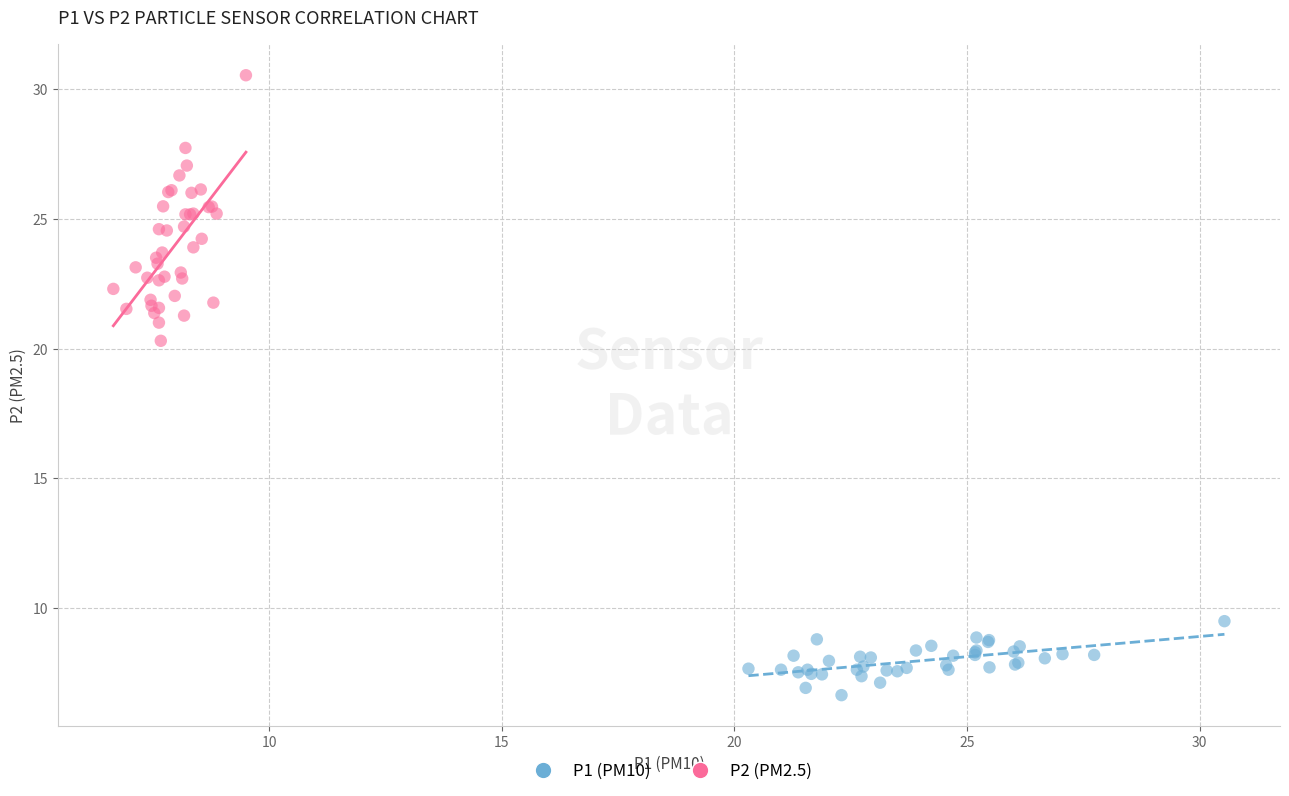

Which series contains the highest Y value?

P2 (PM2.5)